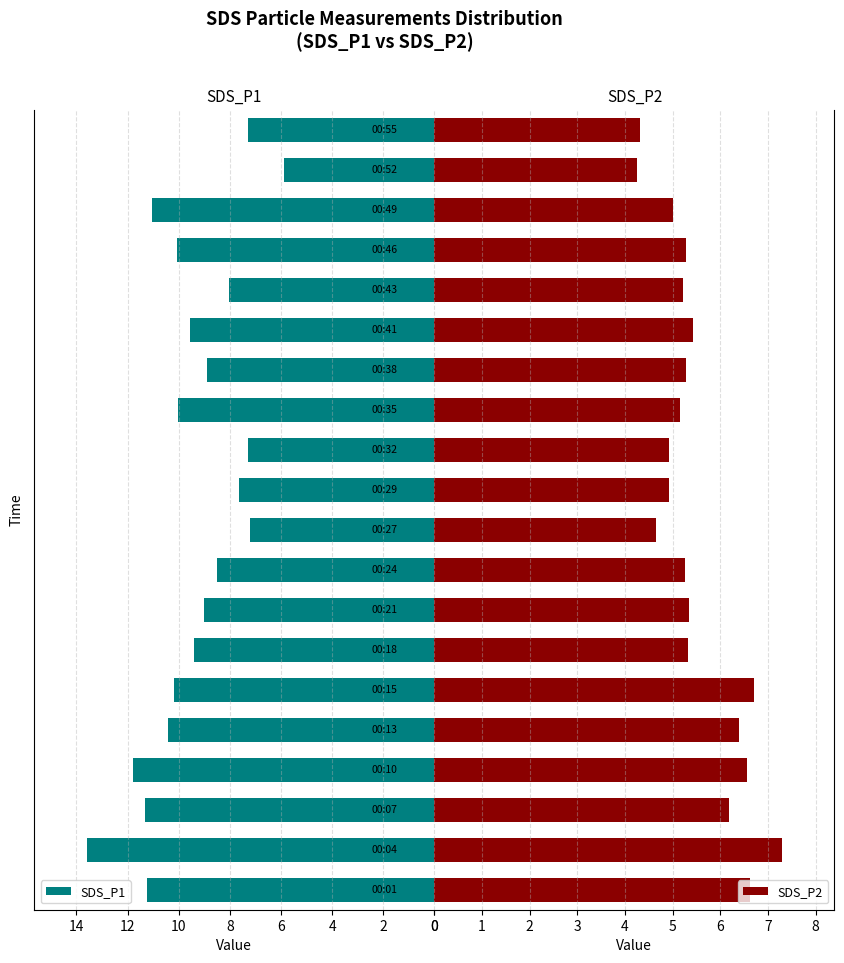

How many data points in SDS_P1 are above 9?

11